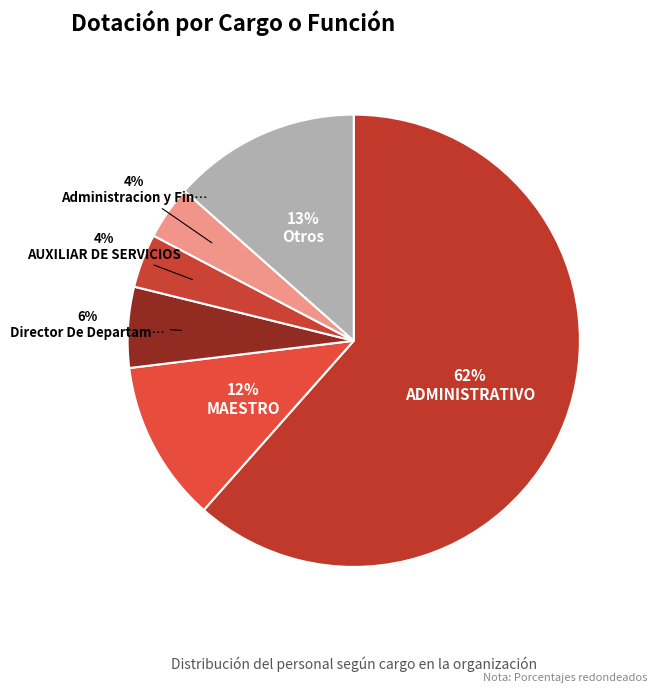

What is the majority slice?

ADMINISTRATIVO